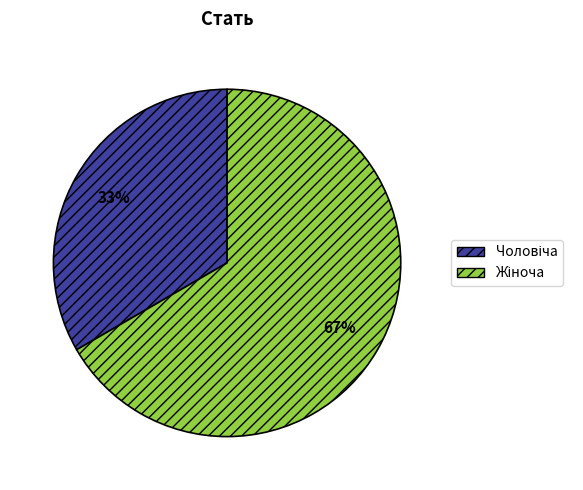

To the nearest percent, what is the average slice percentage?

50%